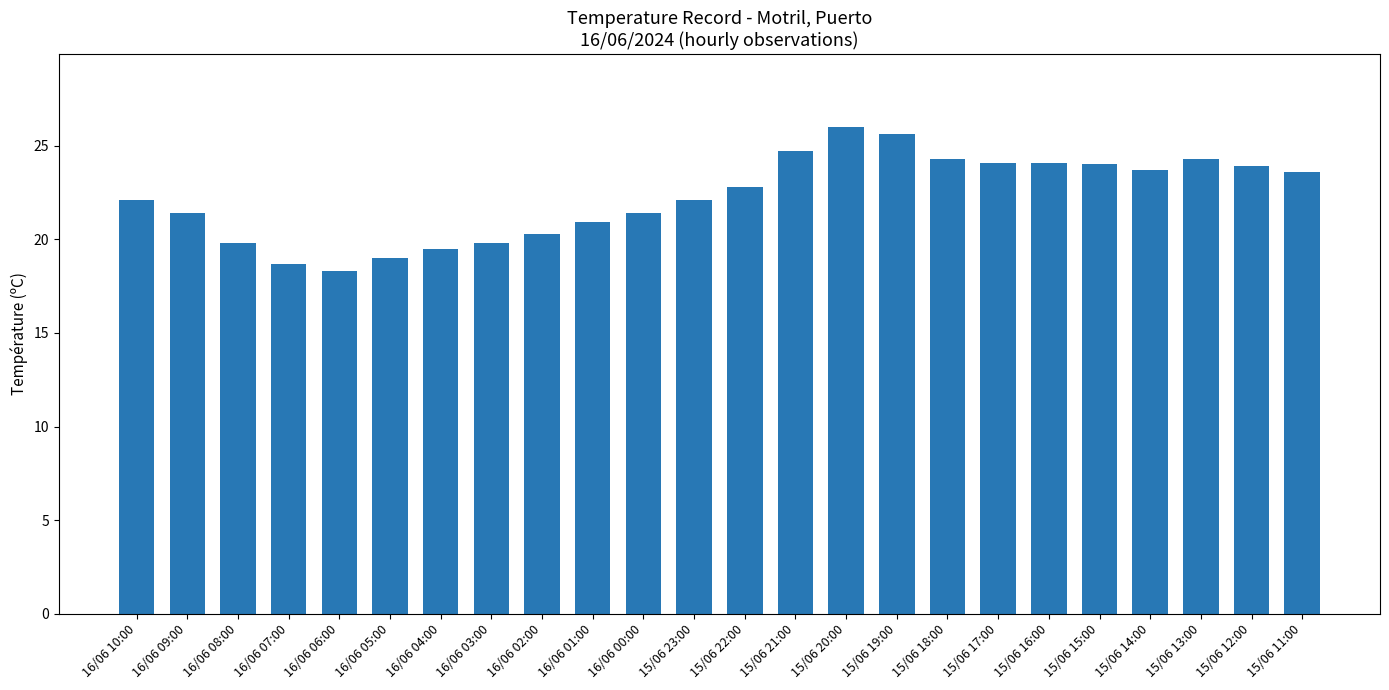

Which category has the highest value across all series?

15/06 20:00